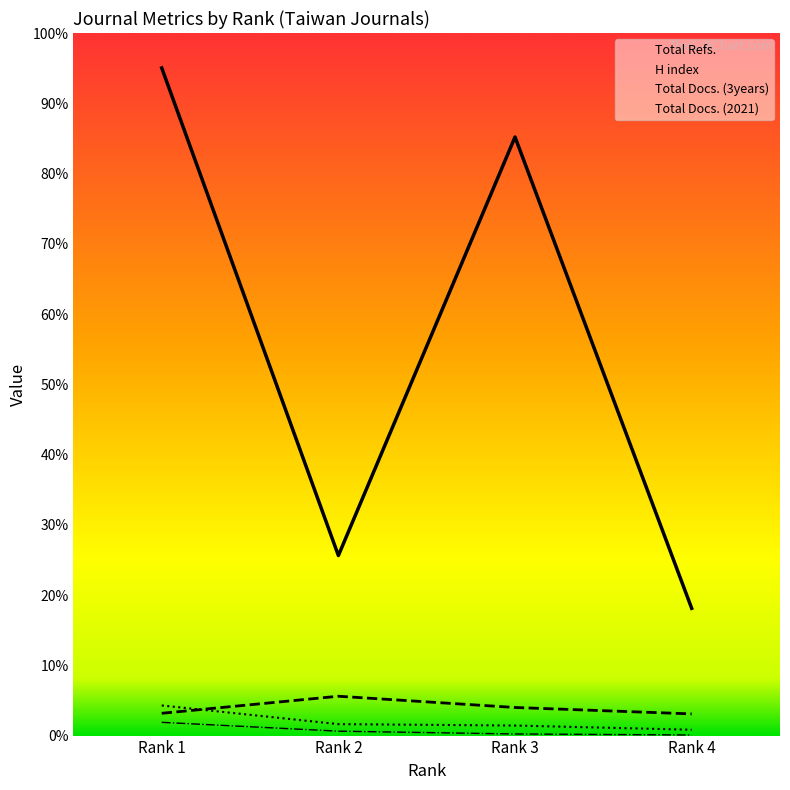

What are all the series names shown in the legend?

Total Refs., H index, Total Docs. (3years), Total Docs. (2021)